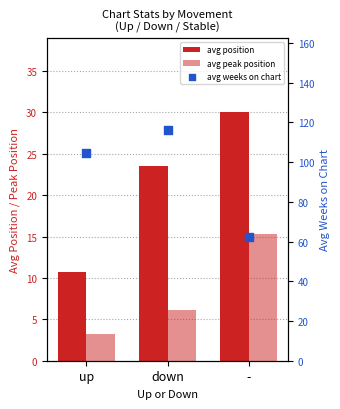

Which series reaches the maximum Y coordinate?

avg weeks on chart